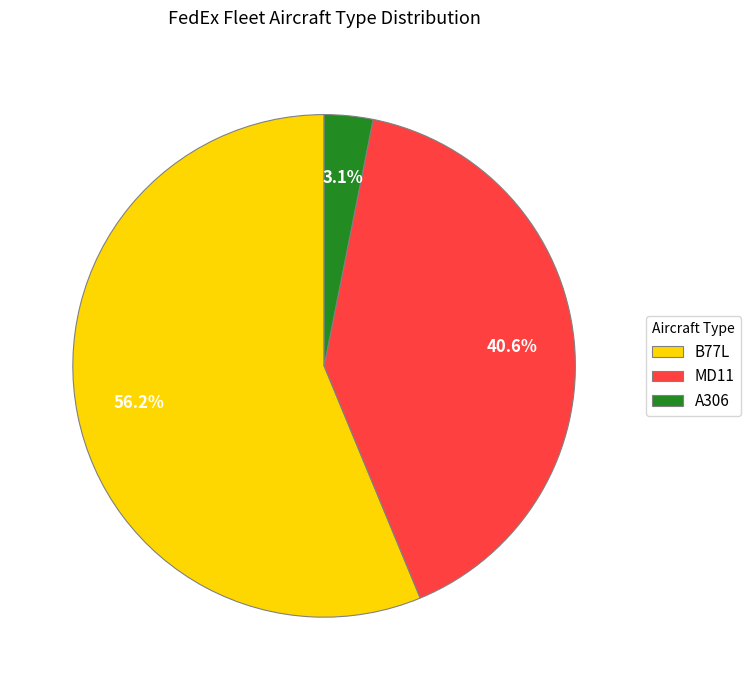

What is the smallest slice in the pie chart?

A306